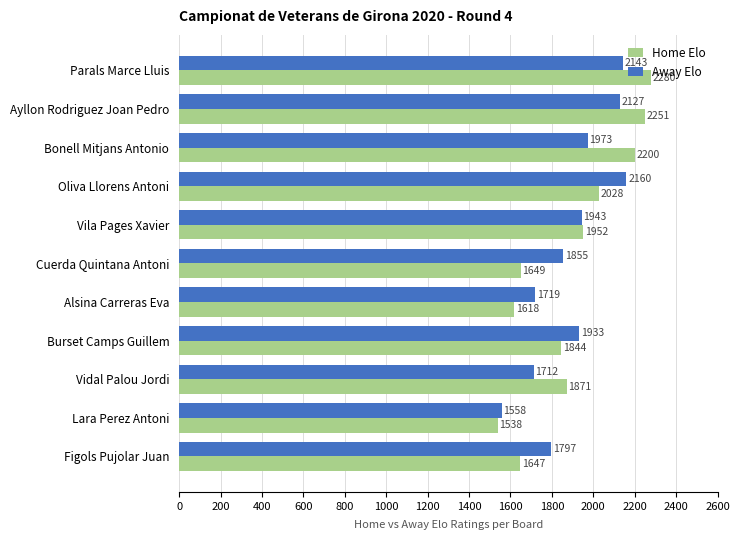

Which series has the widest spread of values?

Home Elo